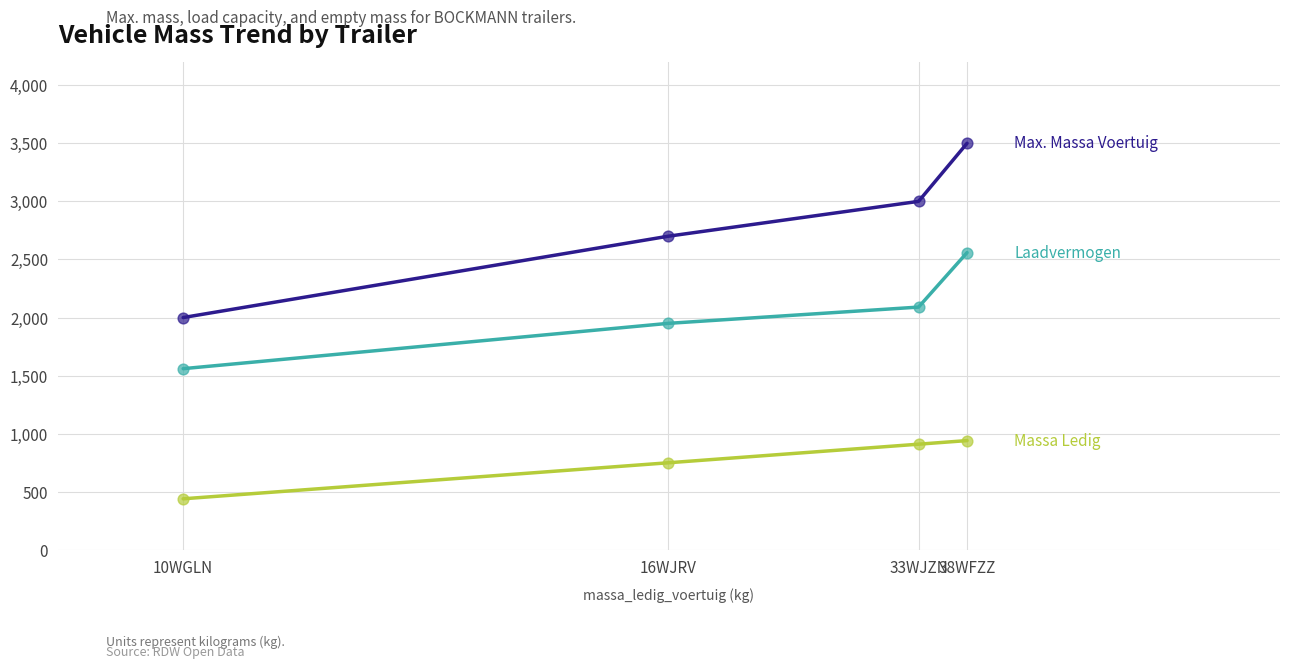

What is the total value across all series at 10WGLN?

4000